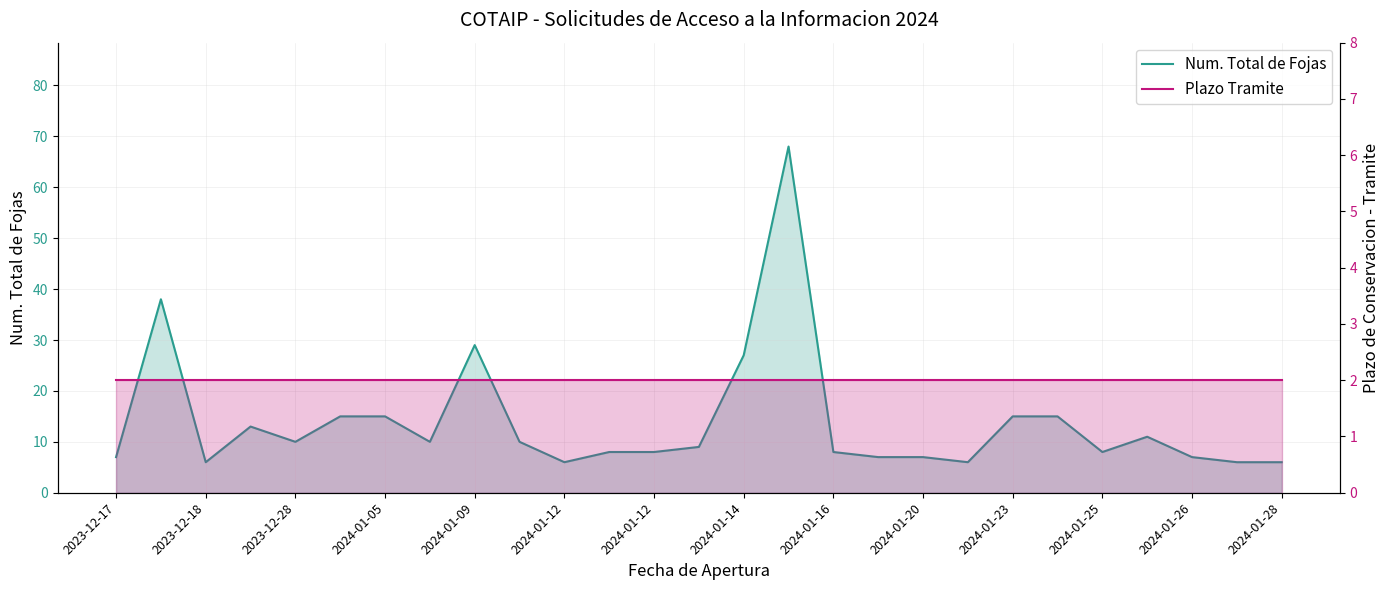

What are all the series names shown in the legend?

Num. Total de Fojas, Plazo Tramite